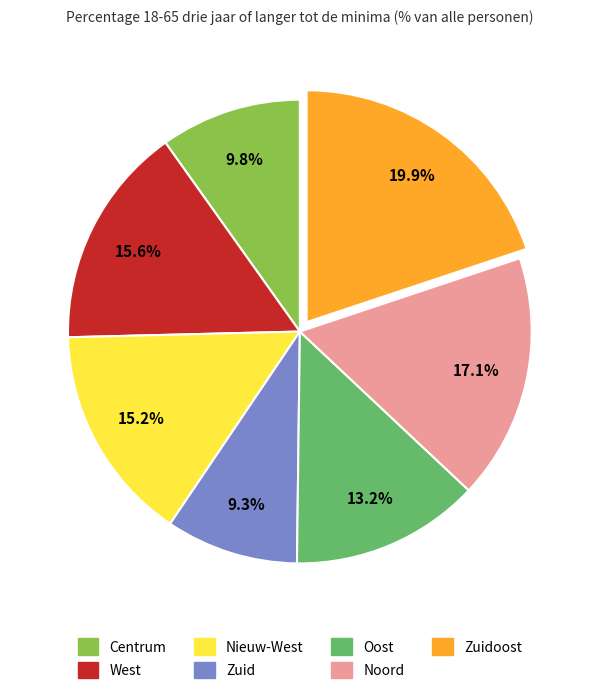

True or false: Zuidoost accounts for 20% of the total.

True